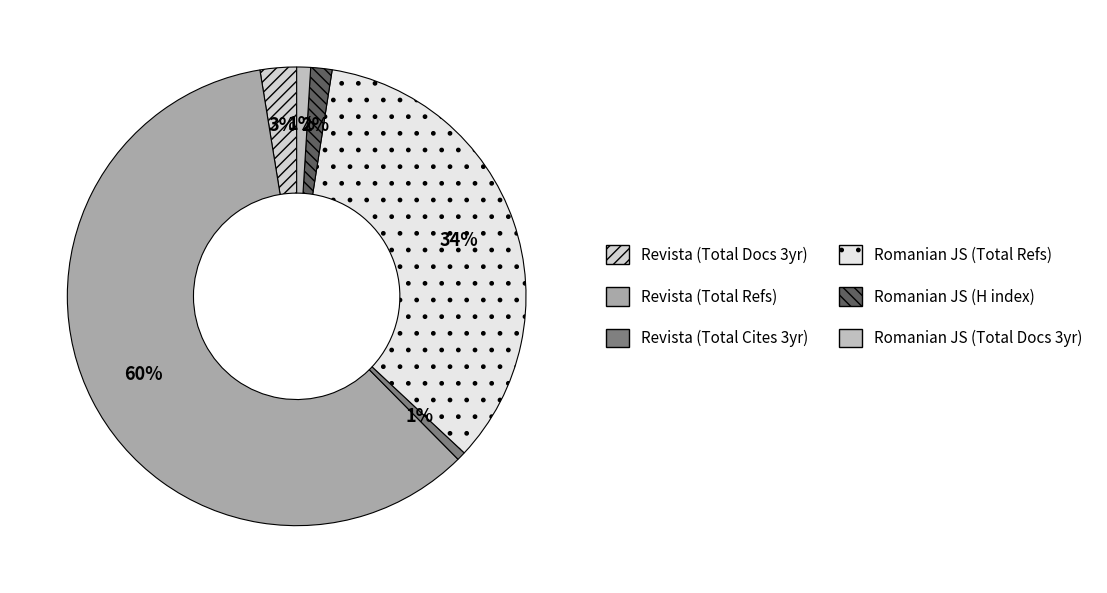

Which category has the biggest portion of the pie?

Total Refs. - Journal 1